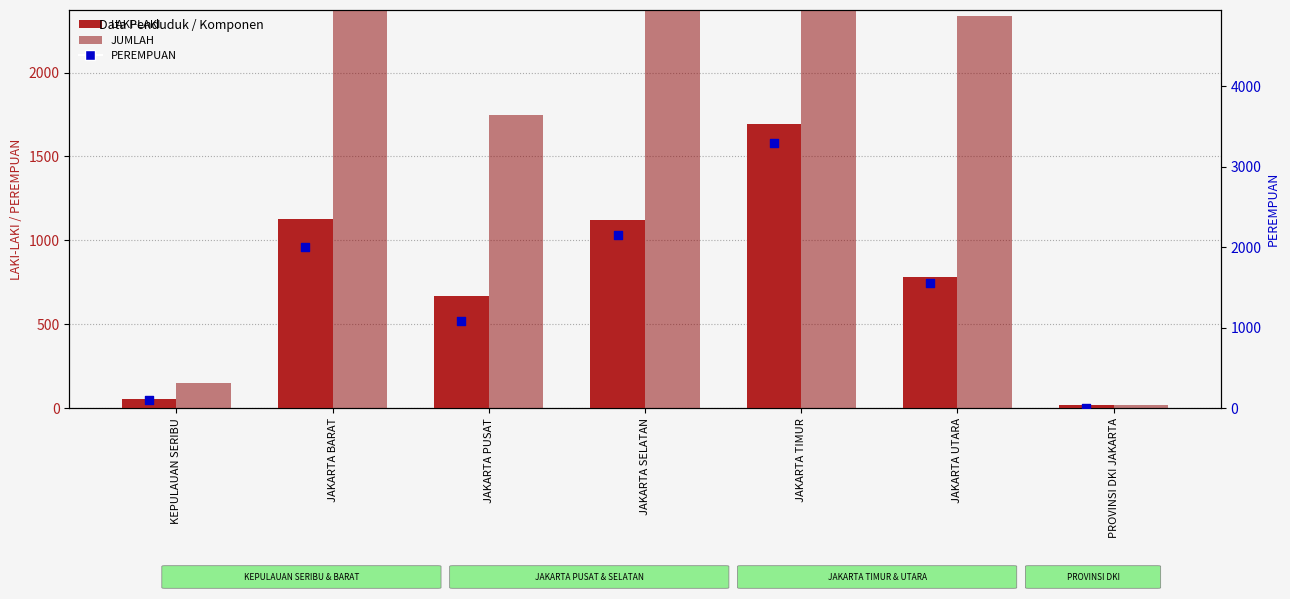

Is the value of LAKI-LAKI at JAKARTA TIMUR greater than the value of JUMLAH at JAKARTA PUSAT?

No